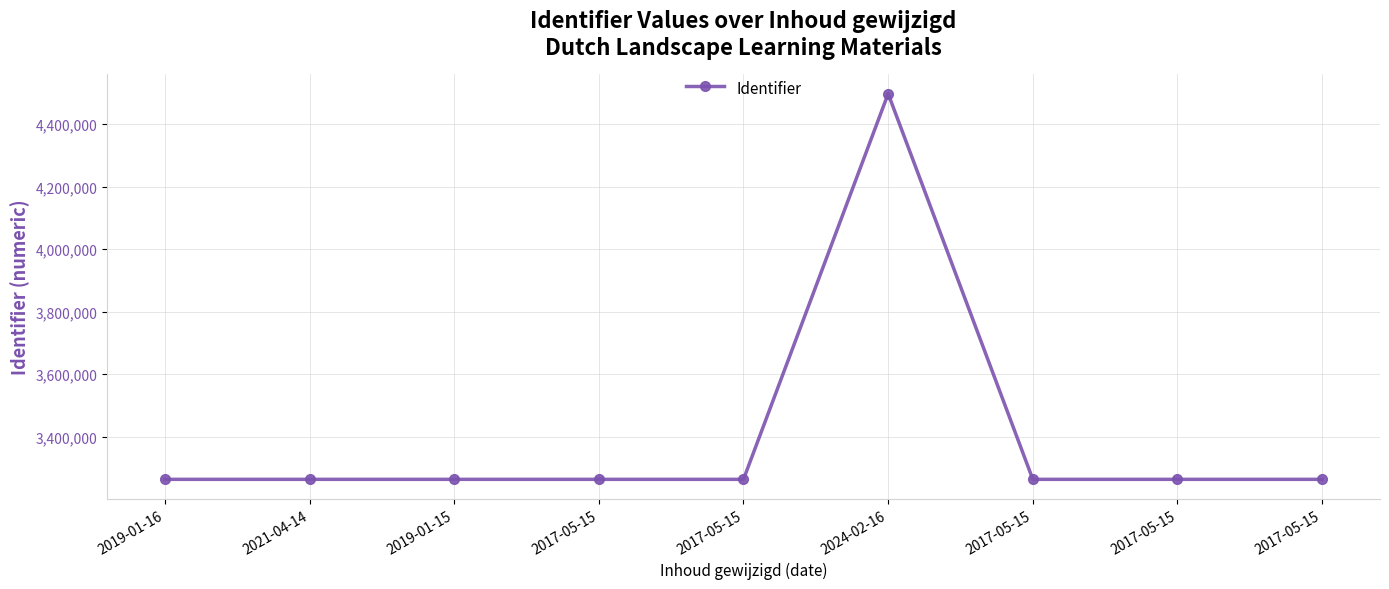

How many lines are shown in the chart?

1